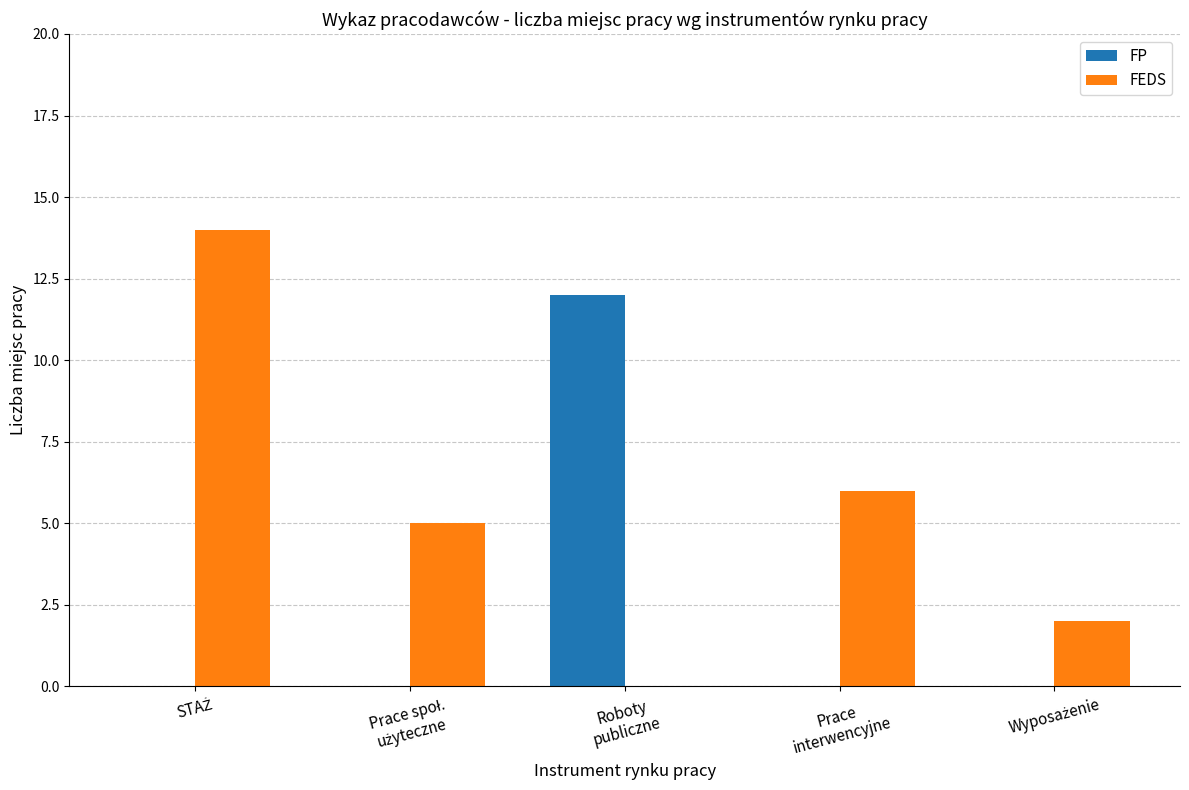

How many groups of bars are there?

5